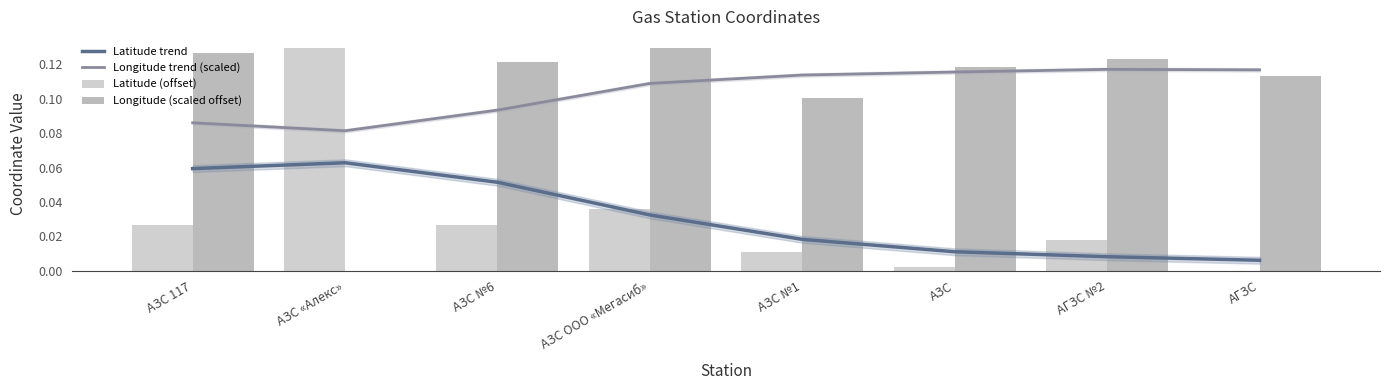

Rank the series by their maximum value, from lowest to highest.

Latitude trend, Longitude trend (scaled), Latitude (offset), Longitude (scaled offset)